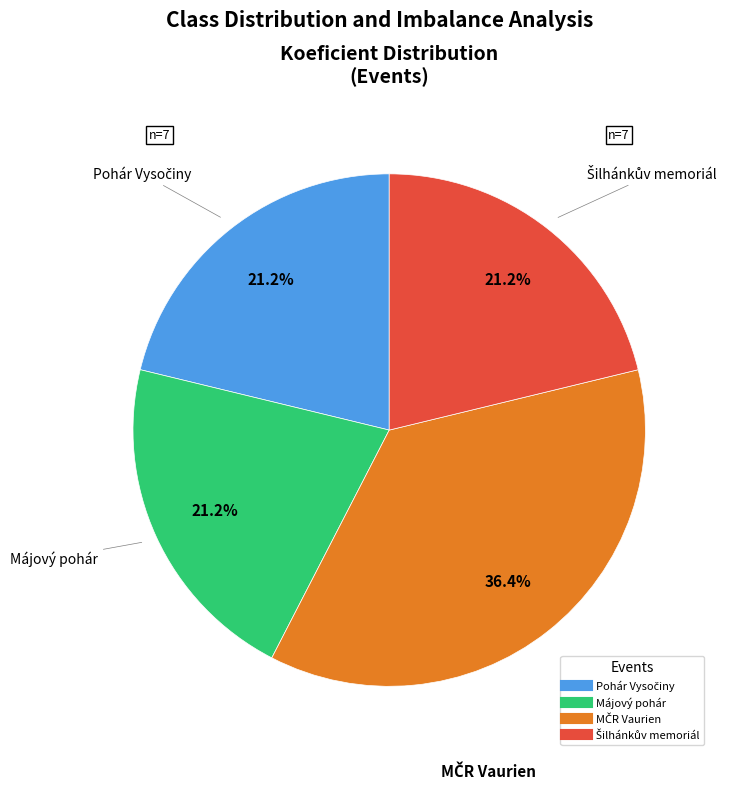

To the nearest percent, what is the average slice percentage?

25%